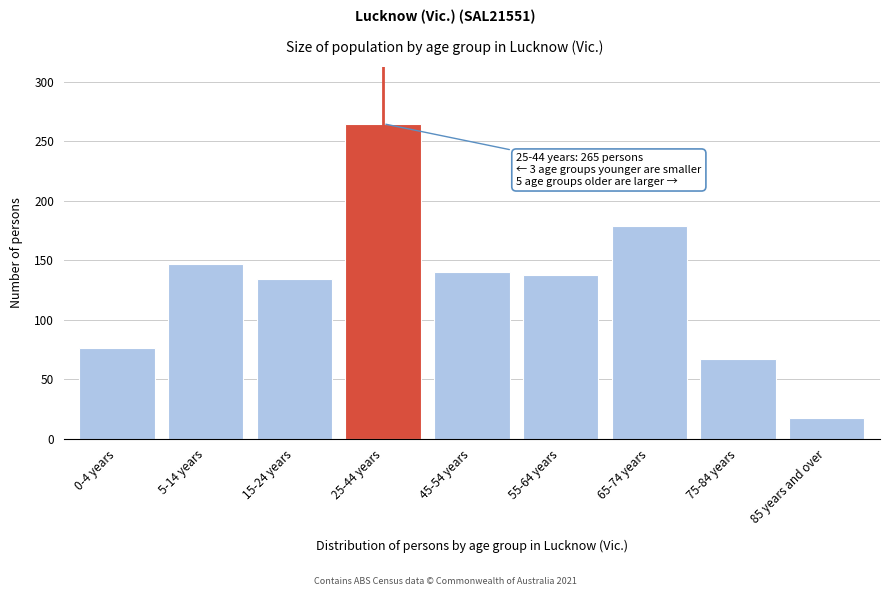

Reading left to right, transcribe all the data shown in this chart.

76	147	134	265	140	138	179	67	17